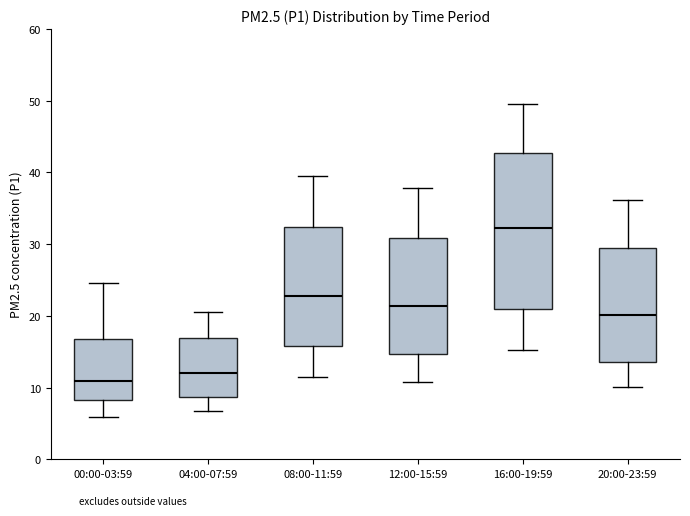

Which box's median line is the lowest?

00:00-03:59